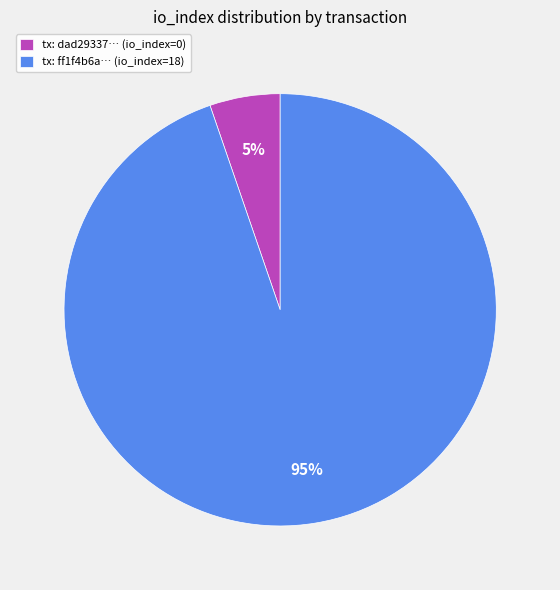

Which category has the biggest portion of the pie?

tx: ff1f4b6a… (io_index=18)